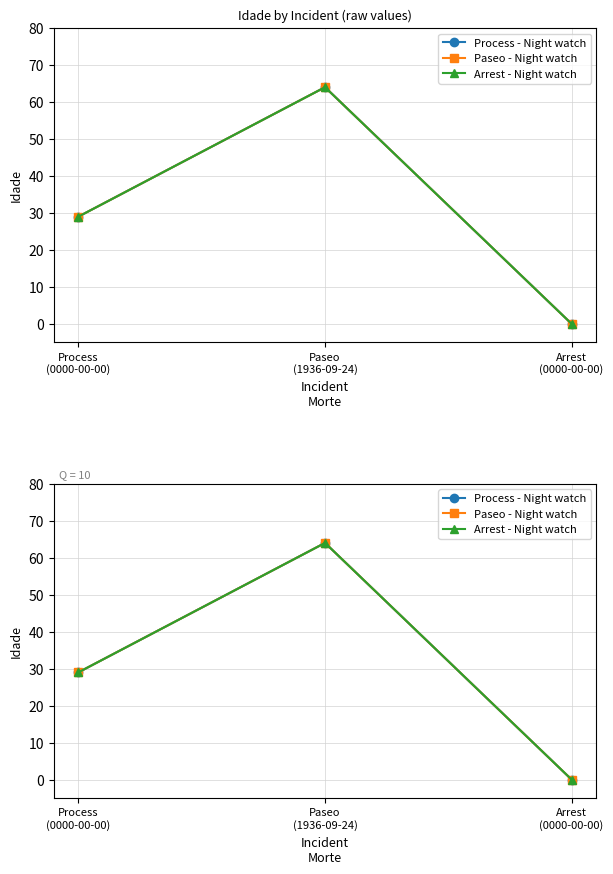

Does the chart display data point markers on the line(s)?

Yes